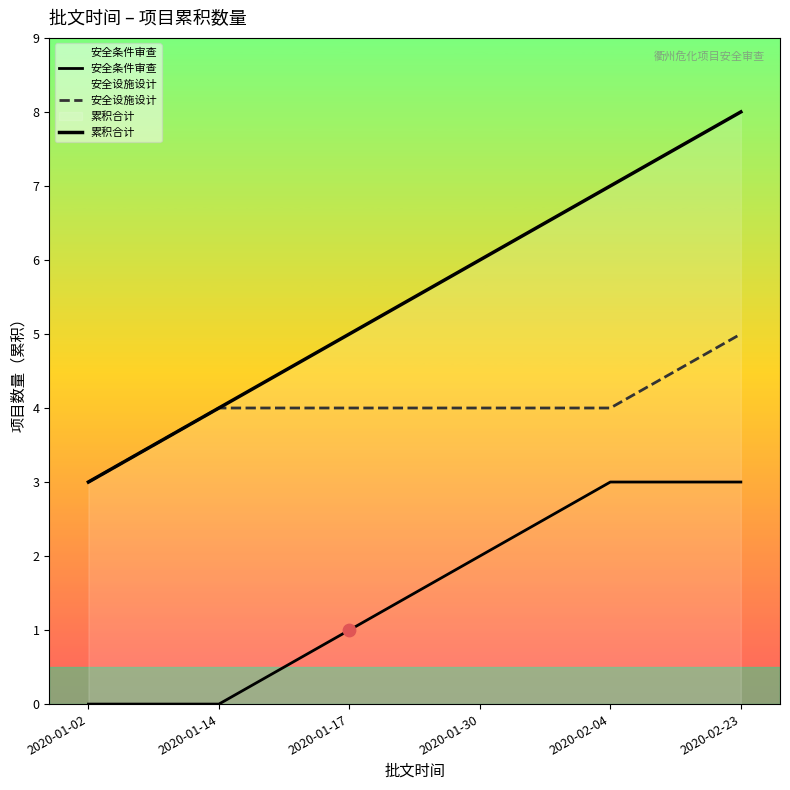

What are all the series names shown in the legend?

安全条件审查, 安全设施设计, 累积合计